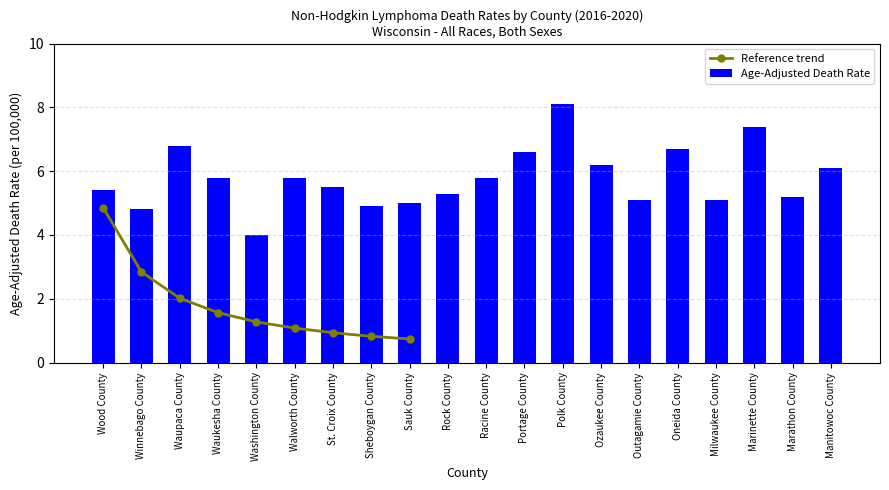

What is the minimum value shown in the chart?

4.0